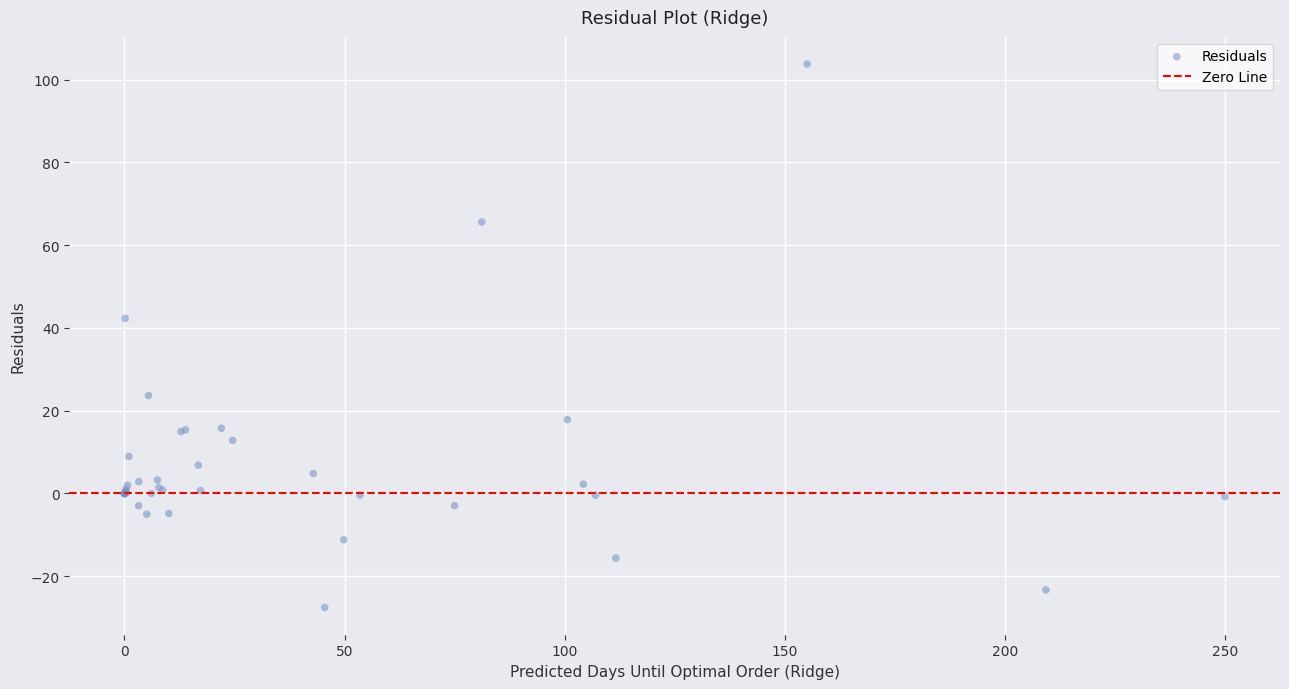

What Y value in the scatter plot is closest to 38?

42.3